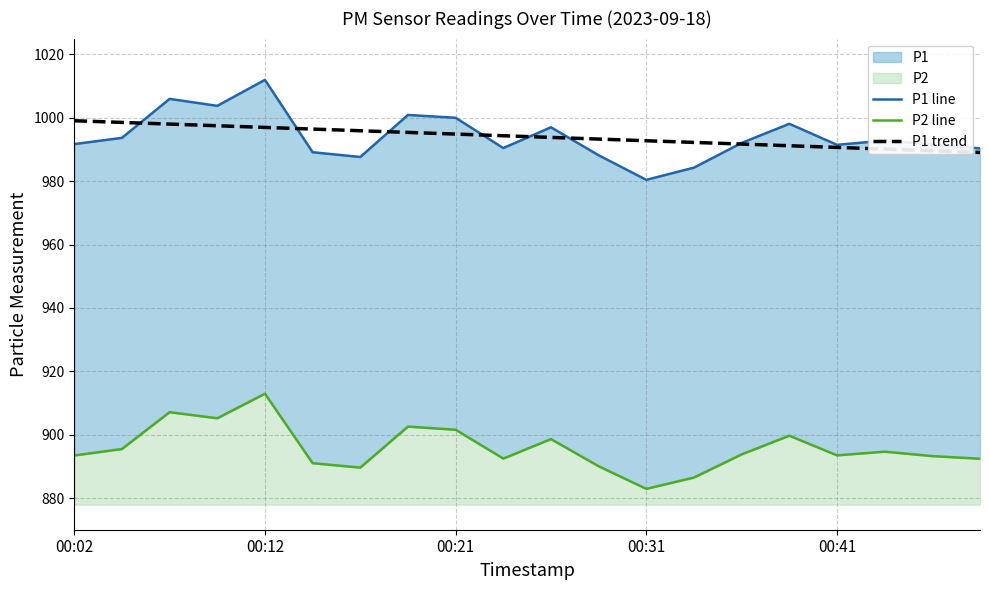

At how many categories does at least one series exceed 916?

20